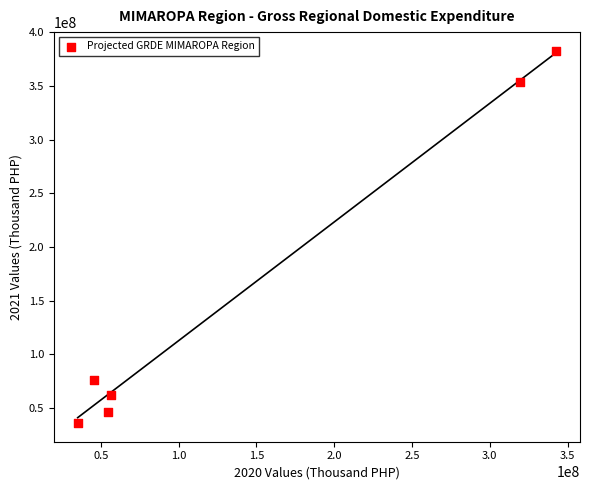

What is the average Y value?

159541552.8